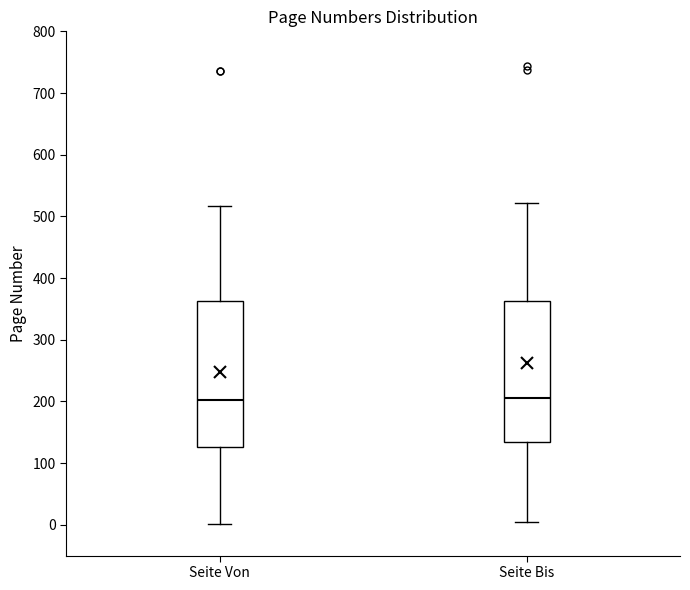

Where does the lower whisker of the box for Seite Von end on the y-axis? The values are not printed on the chart, so give them approximately, as read against the axis.

0